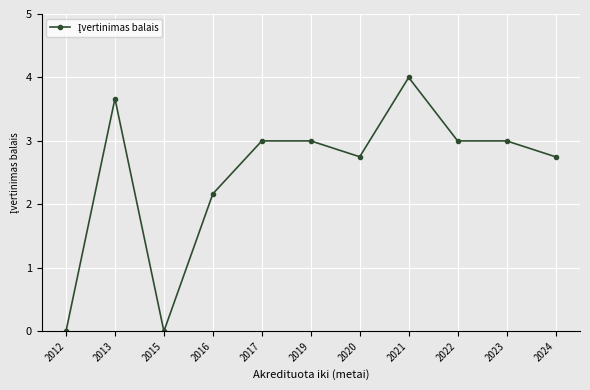

What value does the data have at 2013?

3.7